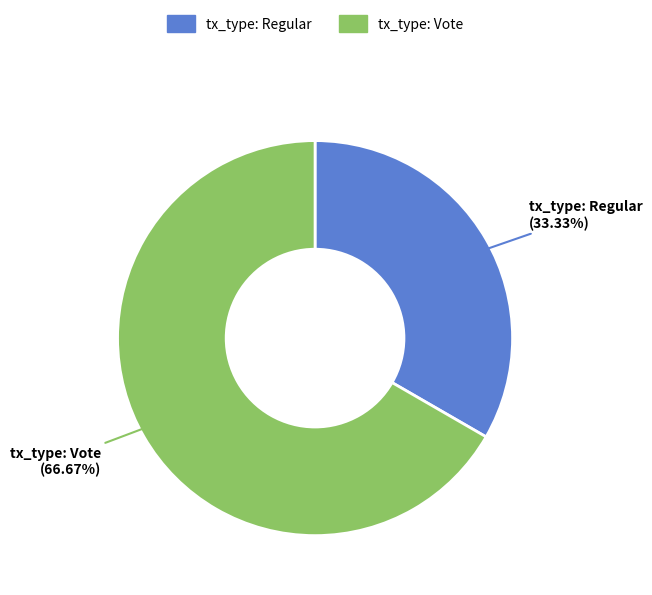

Between tx_type: Regular and tx_type: Vote, which is larger?

tx_type: Vote